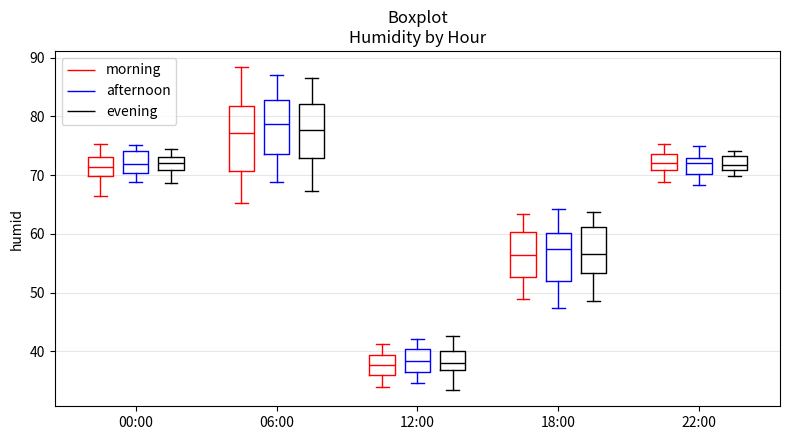

Which box has the highest median line?

06:00 (afternoon)